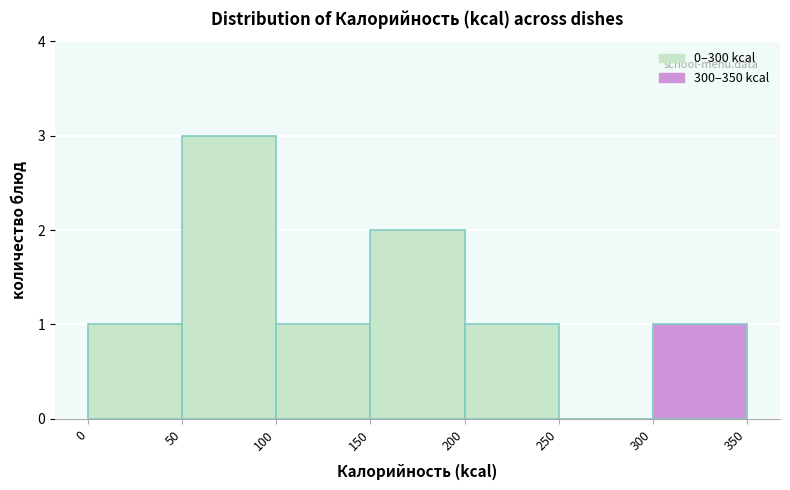

How tall is the bar that spans 150 to 200 on the x-axis? The values are not printed on the chart, so give them approximately, as read against the axis.

2